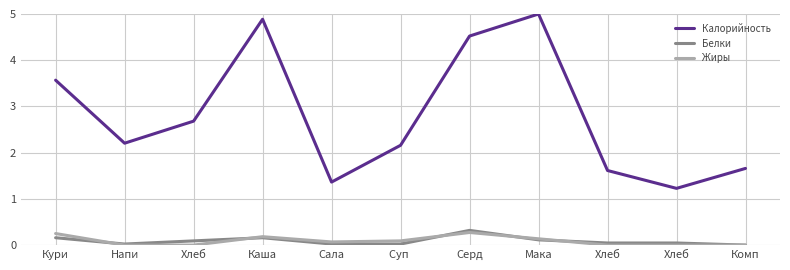

How many lines are shown in the chart?

3